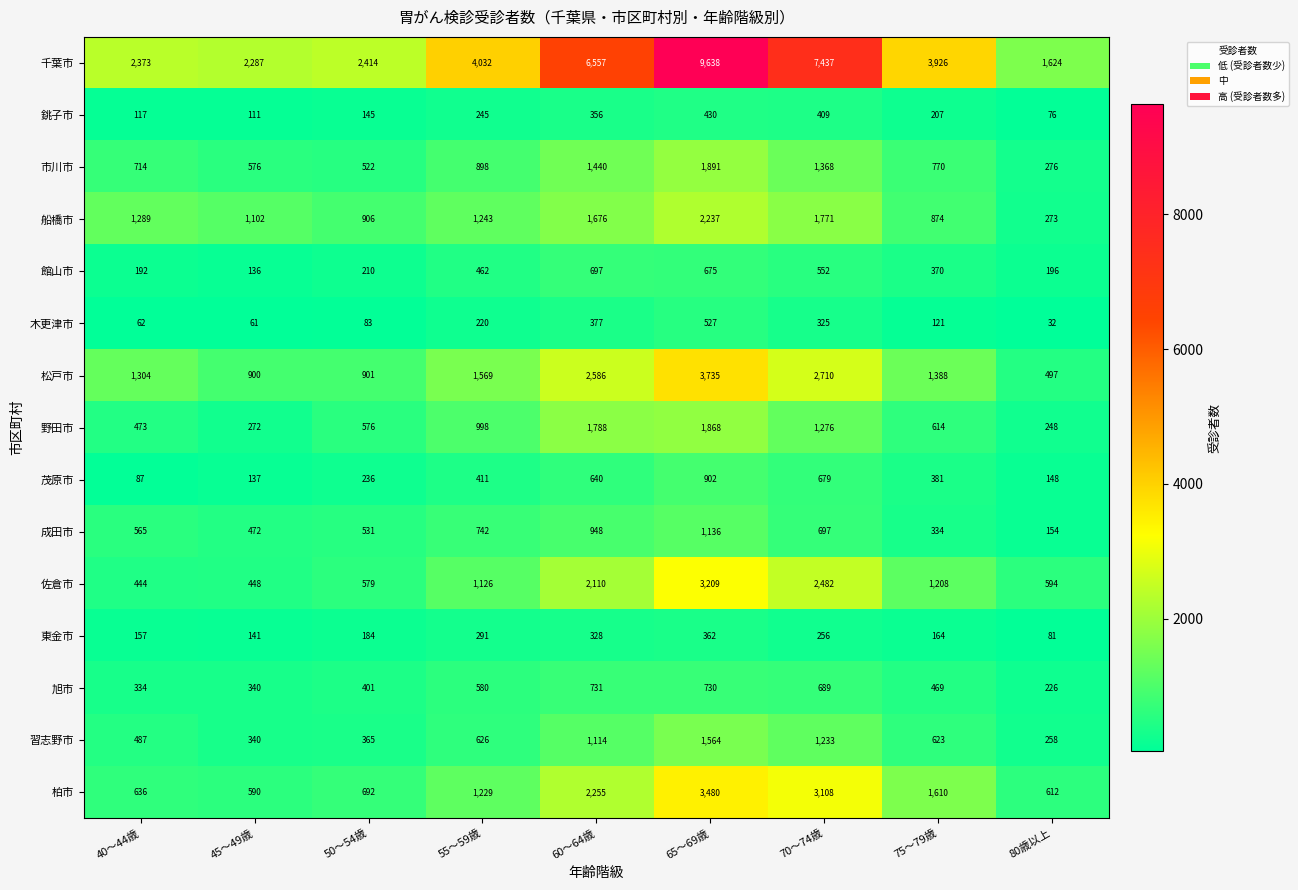

What is the sum of the 松戸市 values at 75～79歳 and 70～74歳?

4098